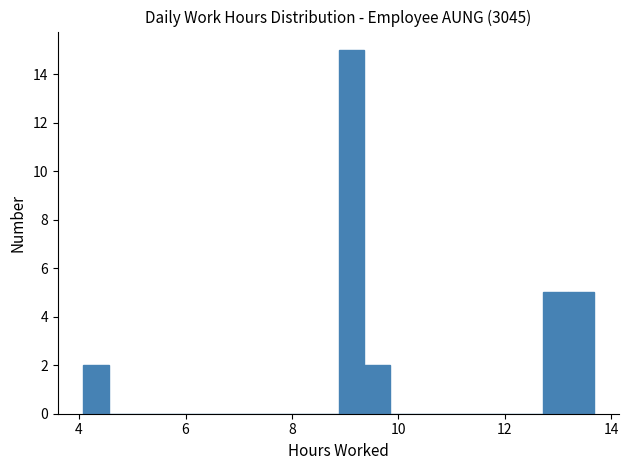

Around what value on the x-axis is the tallest bar? Give the approximate position of its centre, as read against the axis.

9.2